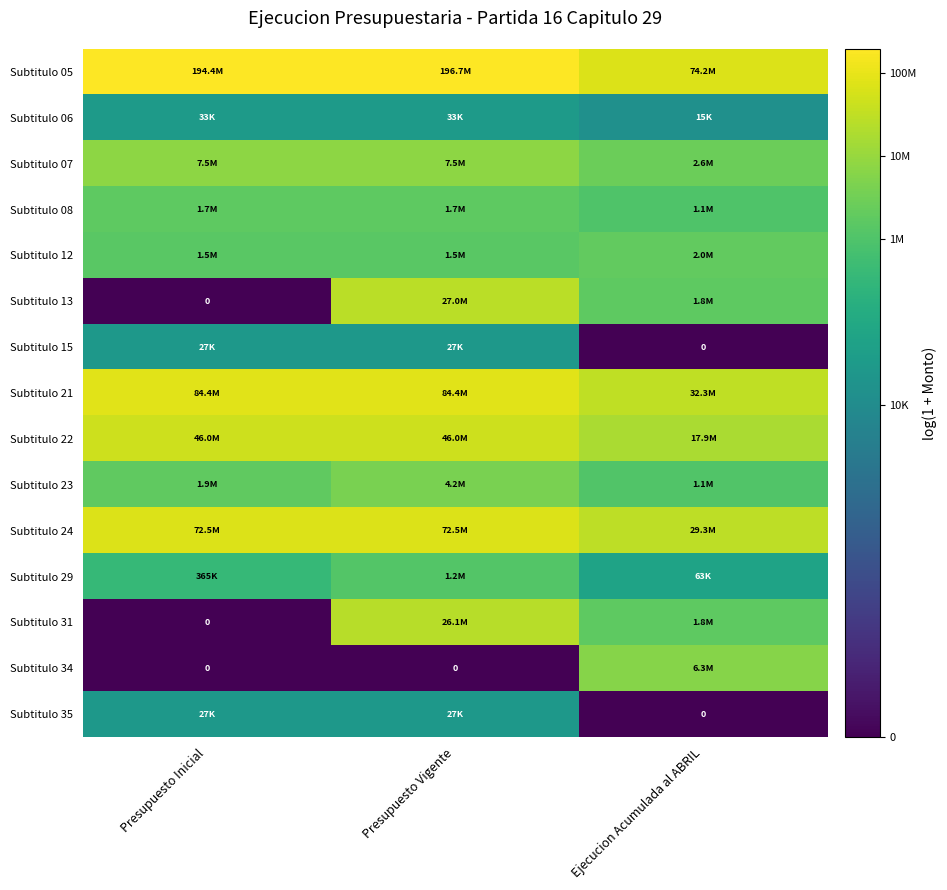

Where does the Subtitulo 29 series first go above 12?

Presupuesto Inicial